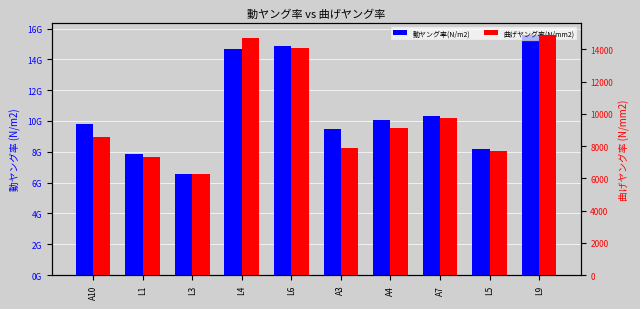

What is the difference between the maximum and second lowest values in the 曲げヤング率(N/mm2) series?

7590.5